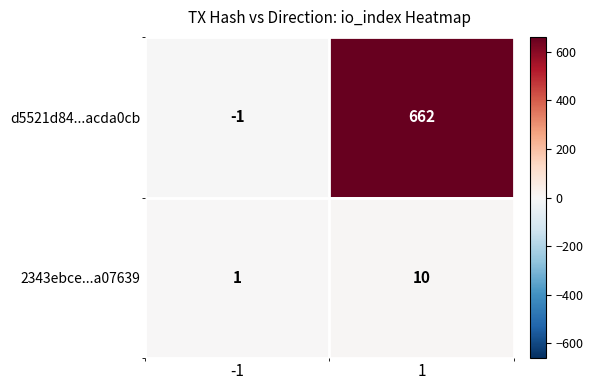

What value does the d5521d84...acda0cb series have at 1?

662